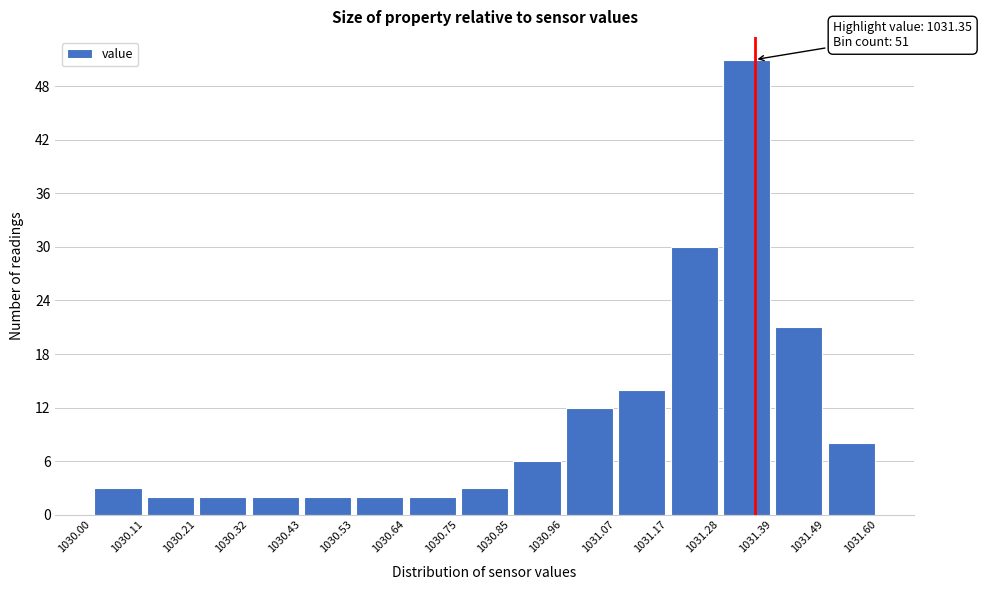

Over which range of the x-axis is the bar tallest?

1031.28 to 1031.39